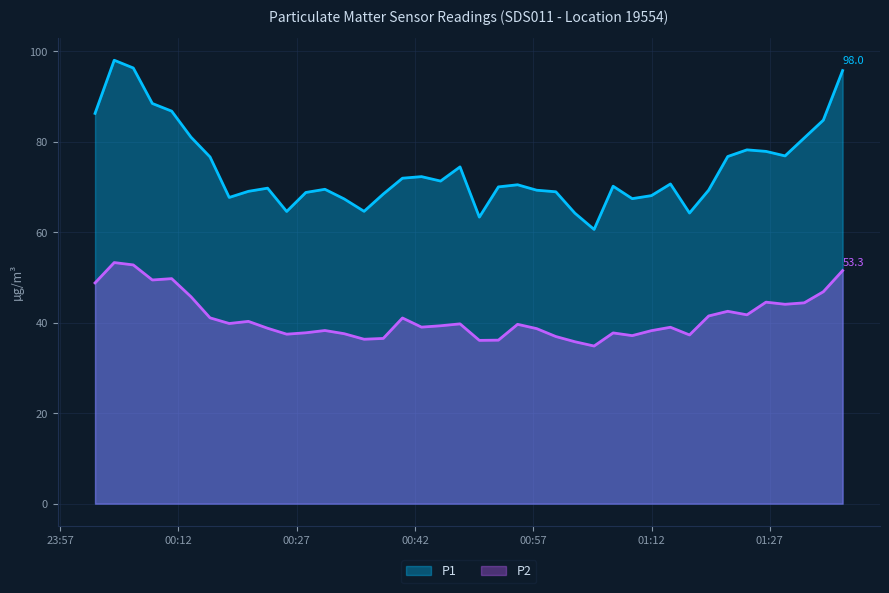

What is the value of the P1 point at the 12th from the left?

68.8